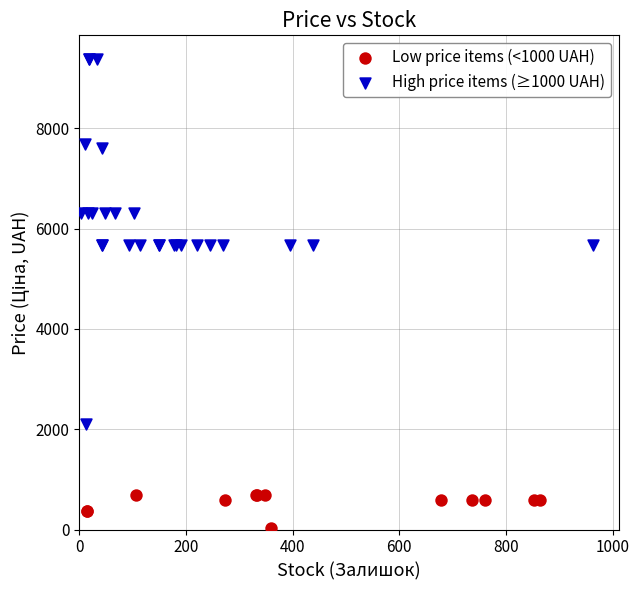

Which series reaches the maximum Y coordinate?

High price items (≥1000 UAH)